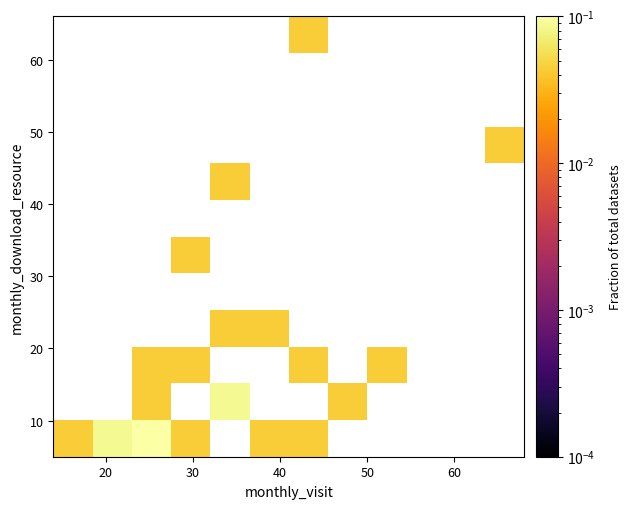

At how many categories does at least one series exceed 0?

10